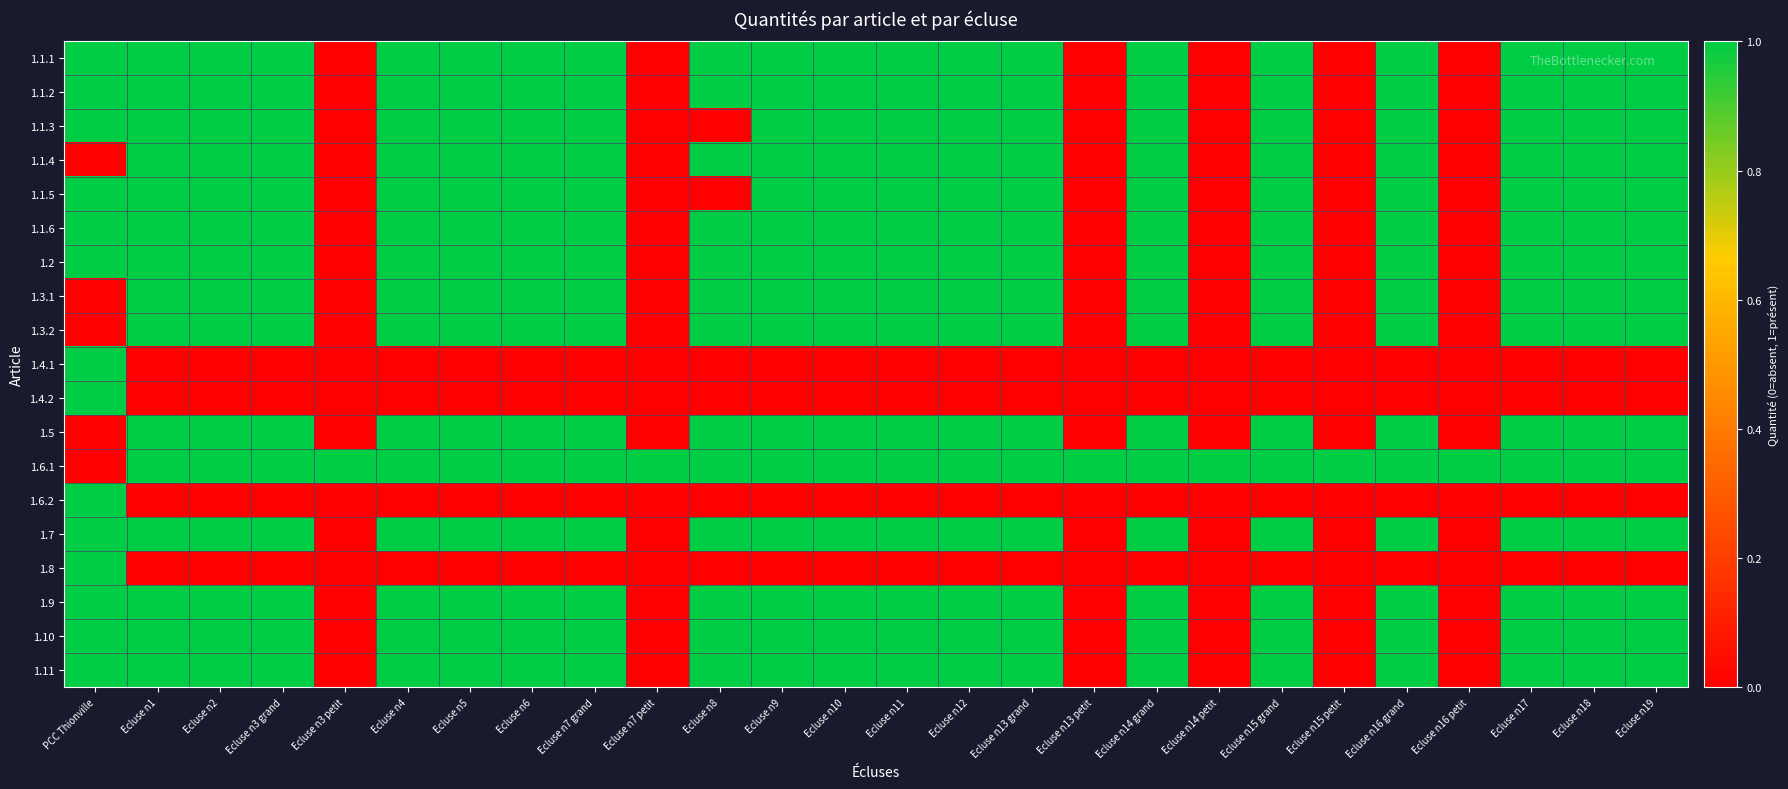

What is the maximum value shown in the chart?

1